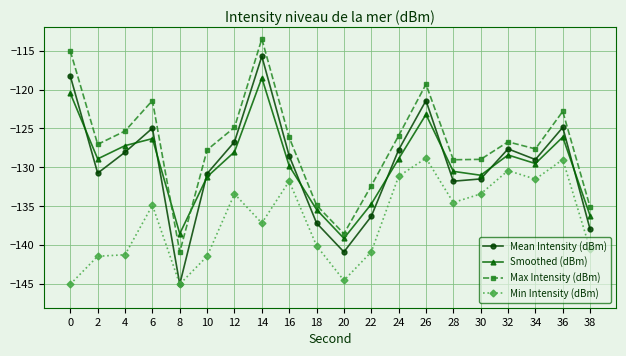

At how many categories does at least one series exceed -133?

16